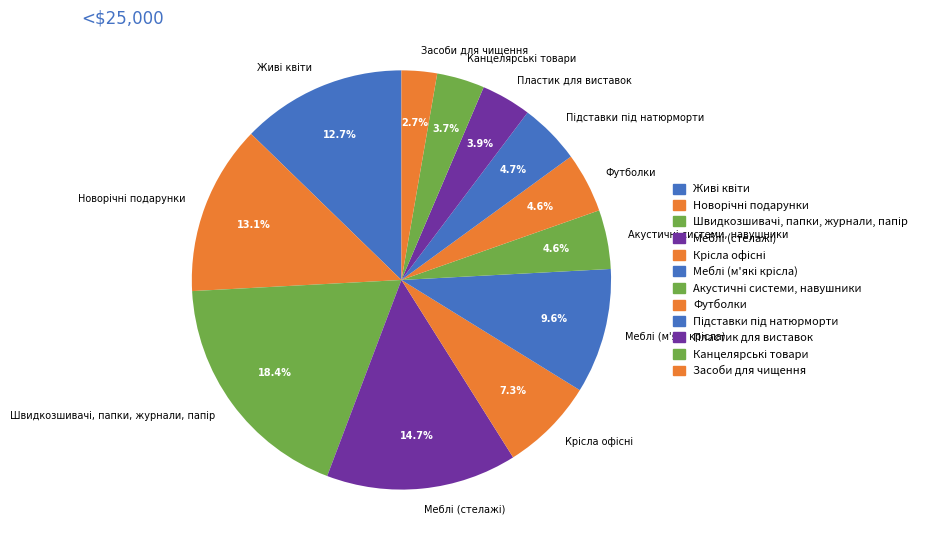

Does any single category account for the majority?

No